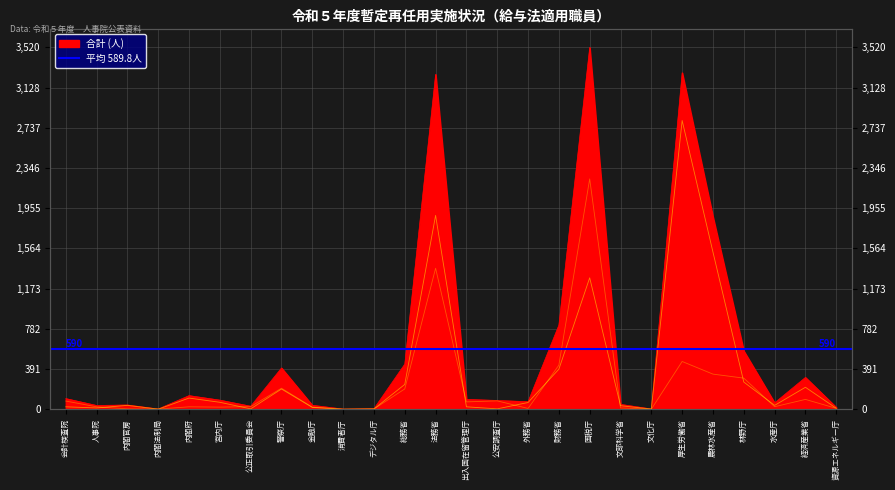

Rank the categories by フルタイム計 value from lowest to highest.

文化庁, 内閣法制局, 消費者庁, デジタル庁, 内閣官房, 外務省, 資源エネルギー庁, 文部科学省, 宮内庁, 金融庁, 人事院, 内閣府, 水産庁, 公正取引委員会, 出入国在留管理庁, 会計検査院, 公安調査庁, 経済産業省, 総務省, 警察庁, 林野庁, 農林水産省, 財務省, 厚生労働省, 法務省, 国税庁